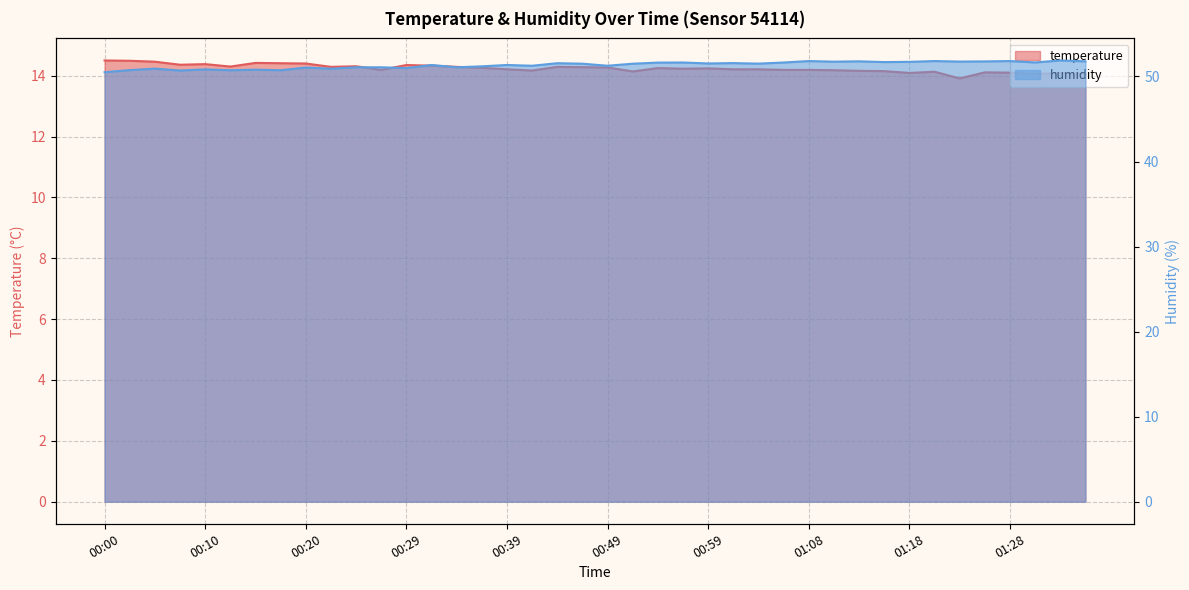

True or false: temperature and humidity intersect in this chart.

False